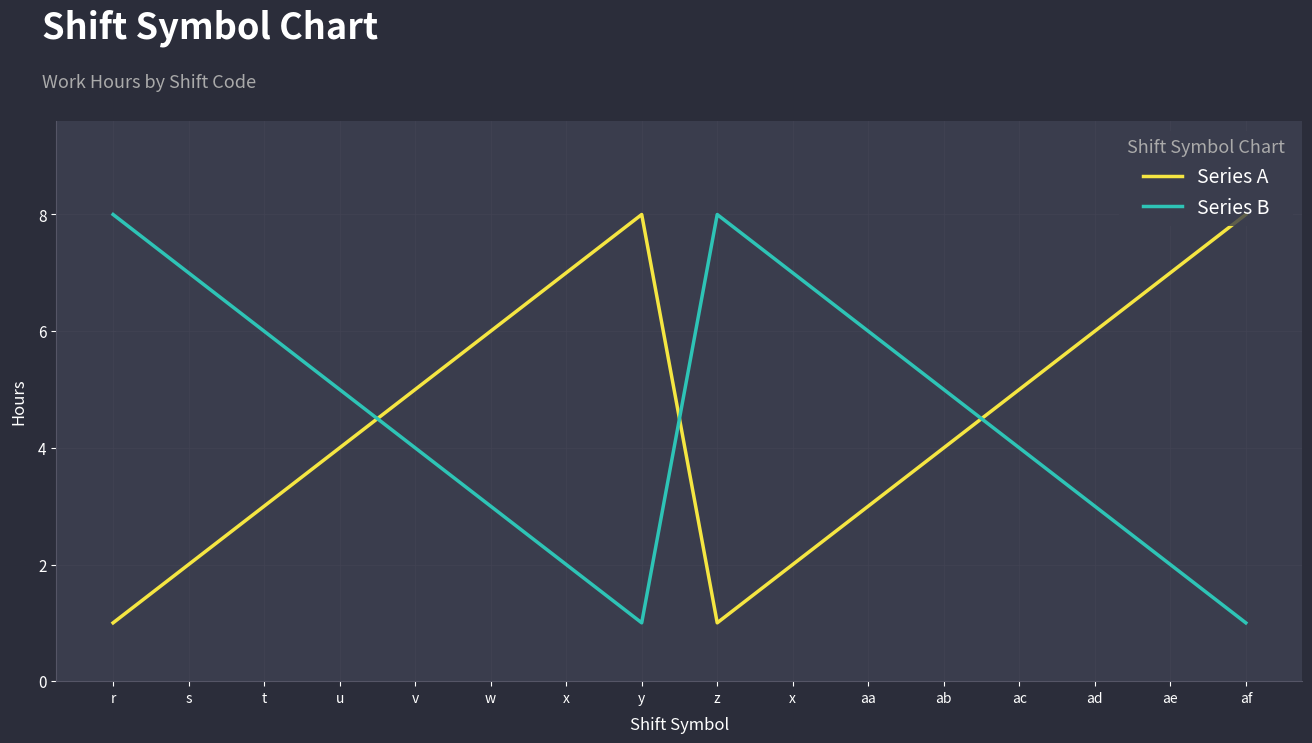

What is the sum of the Series A values at z and r?

2